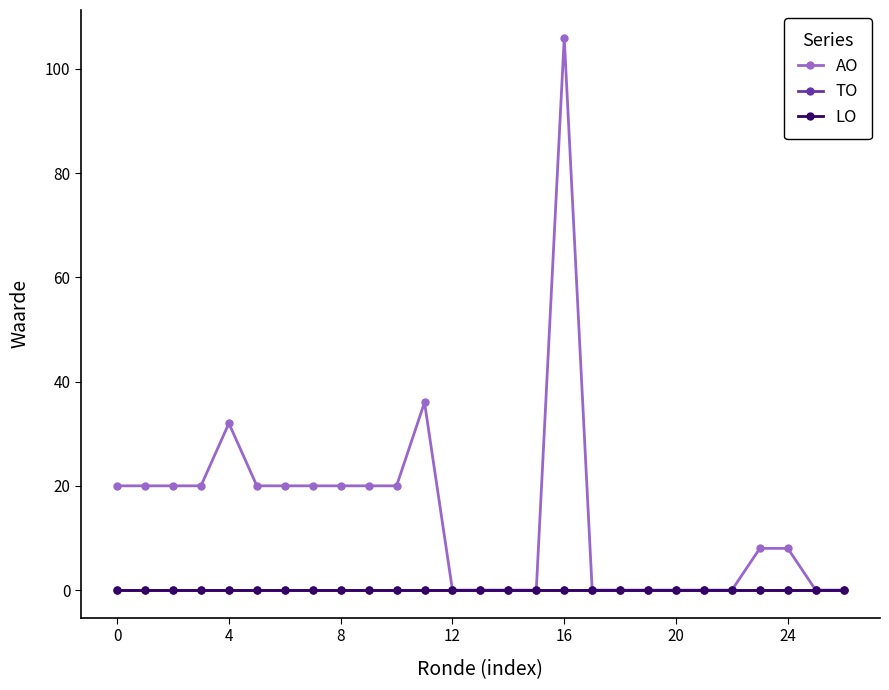

At which category does the chart reach its minimum across all series?

12